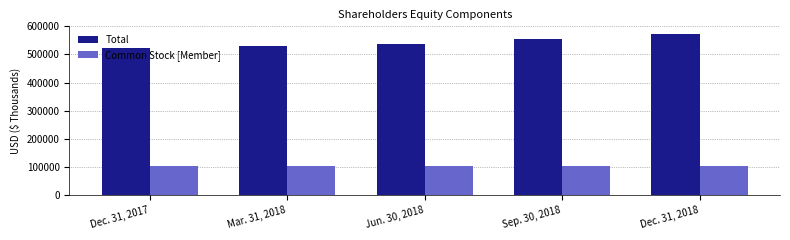

Which series has the largest total across all categories?

Total